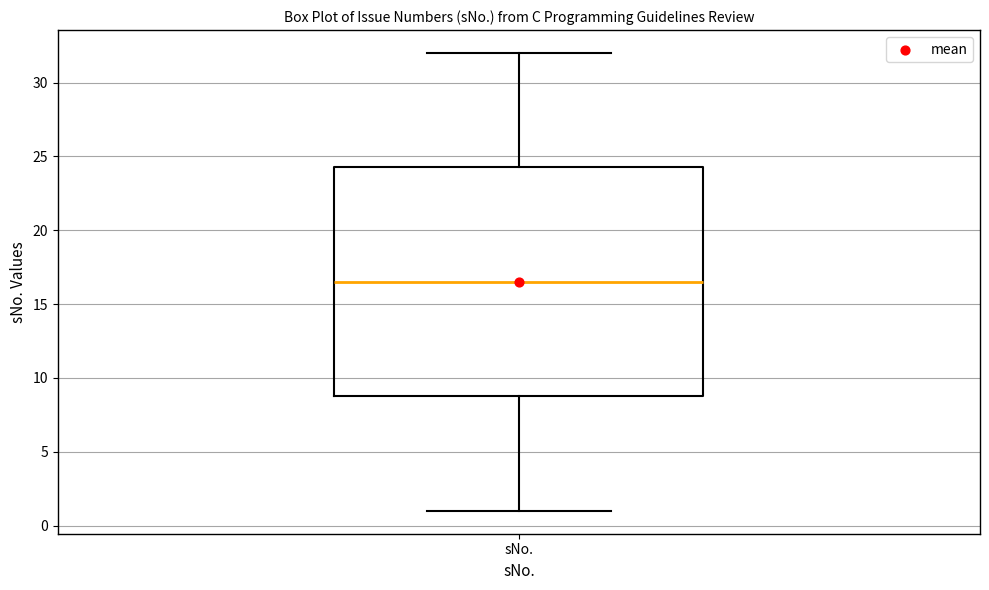

Read this box plot against the y-axis: the position of the median line, the range covered by the box, and the ends of both whiskers. The values are not printed on the chart, so give them approximately, as read against the axis.

median 16.5, box 9.0 to 24.5, whiskers 1.0 to 32.0